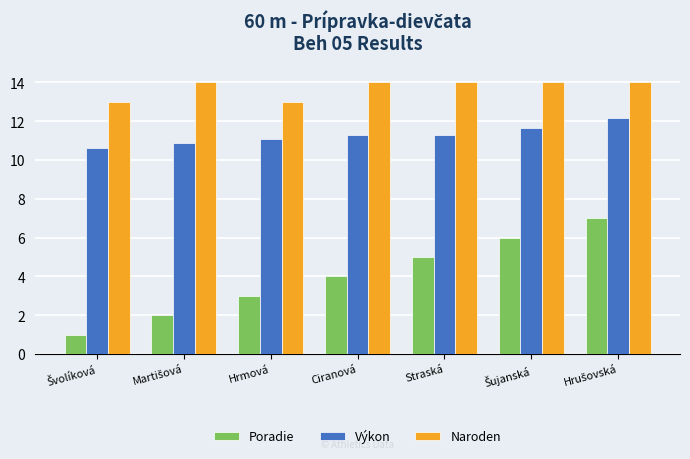

Is it true that Poradie equals 2.0 at Ciranová?

False